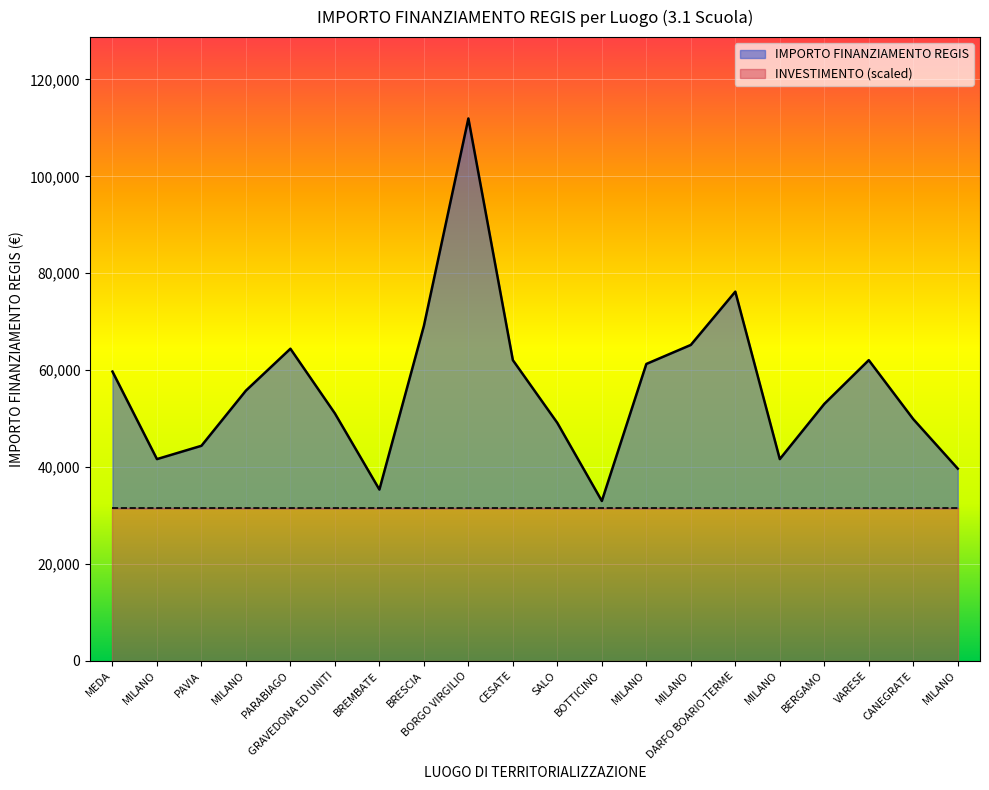

How many interior local valleys (lower than both neighbors) does the data have?

4